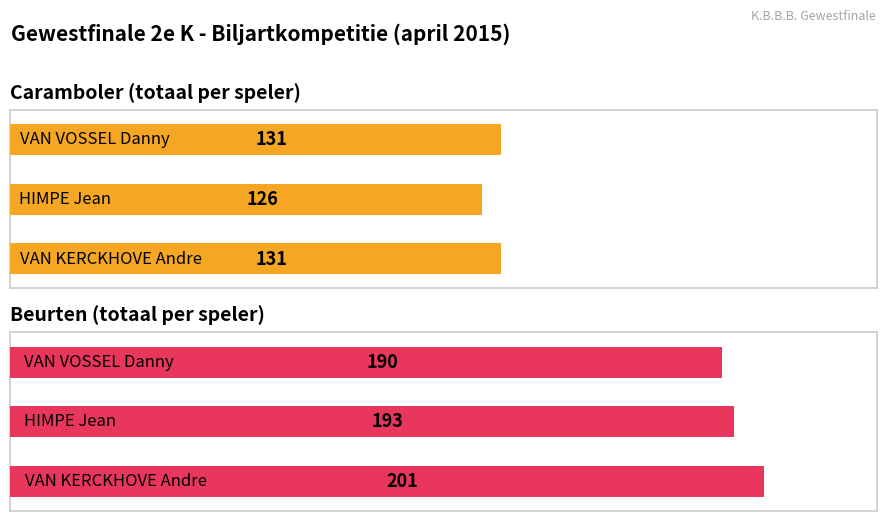

Which series has the largest total across all categories?

Beurten